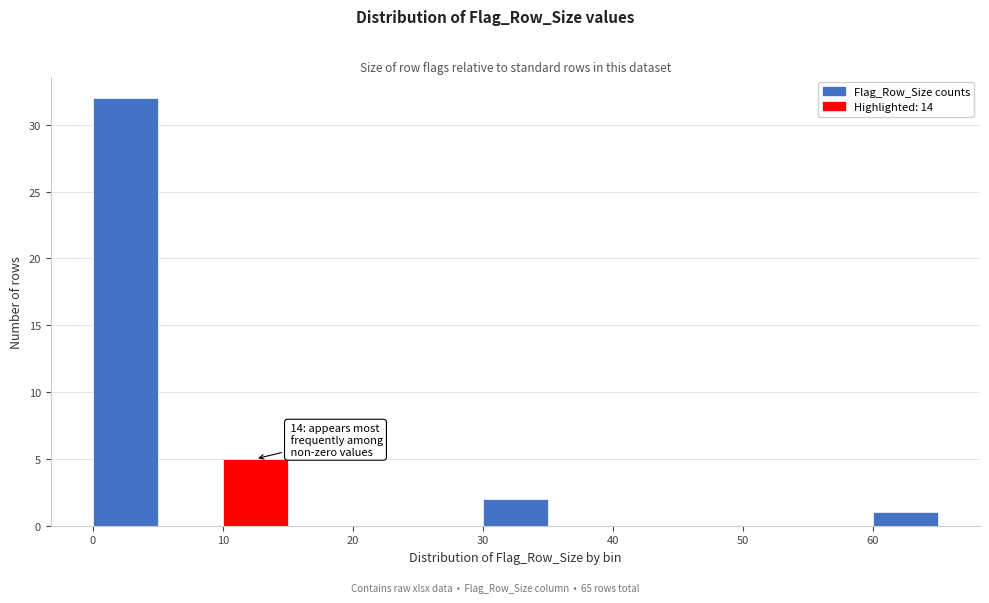

Which range on the x-axis has the tallest bar?

0 to 5